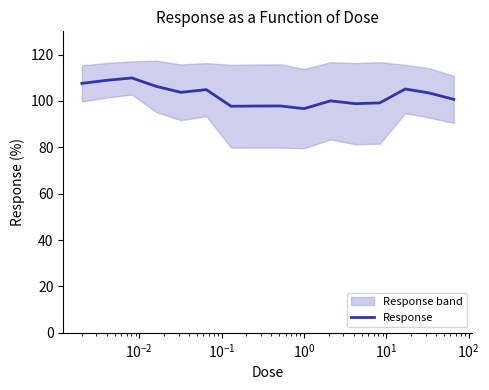

What is the maximum value for Response?

109.9